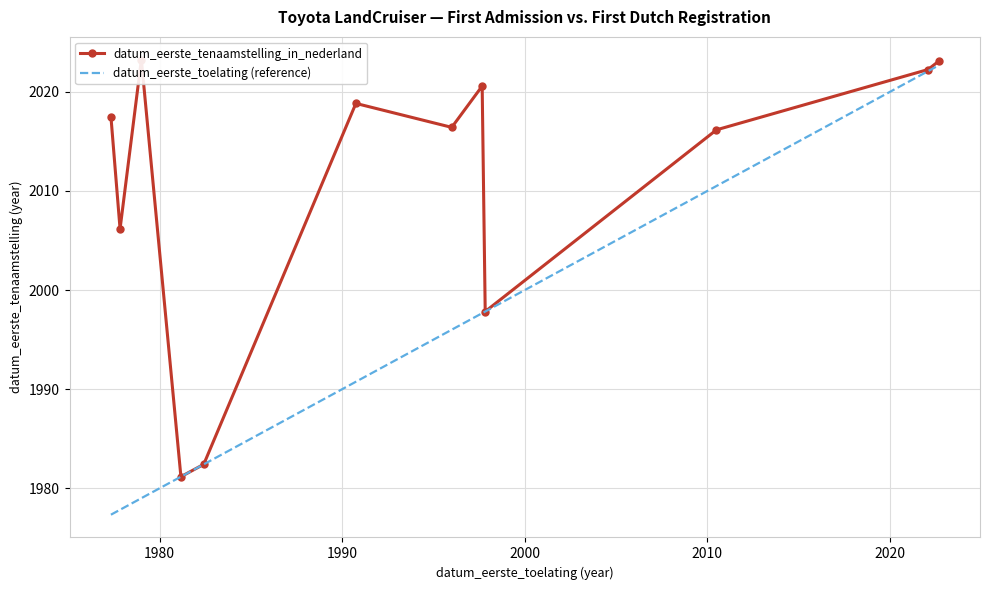

What is the highest value of the datum_eerste_toelating (reference) series?

2022.7